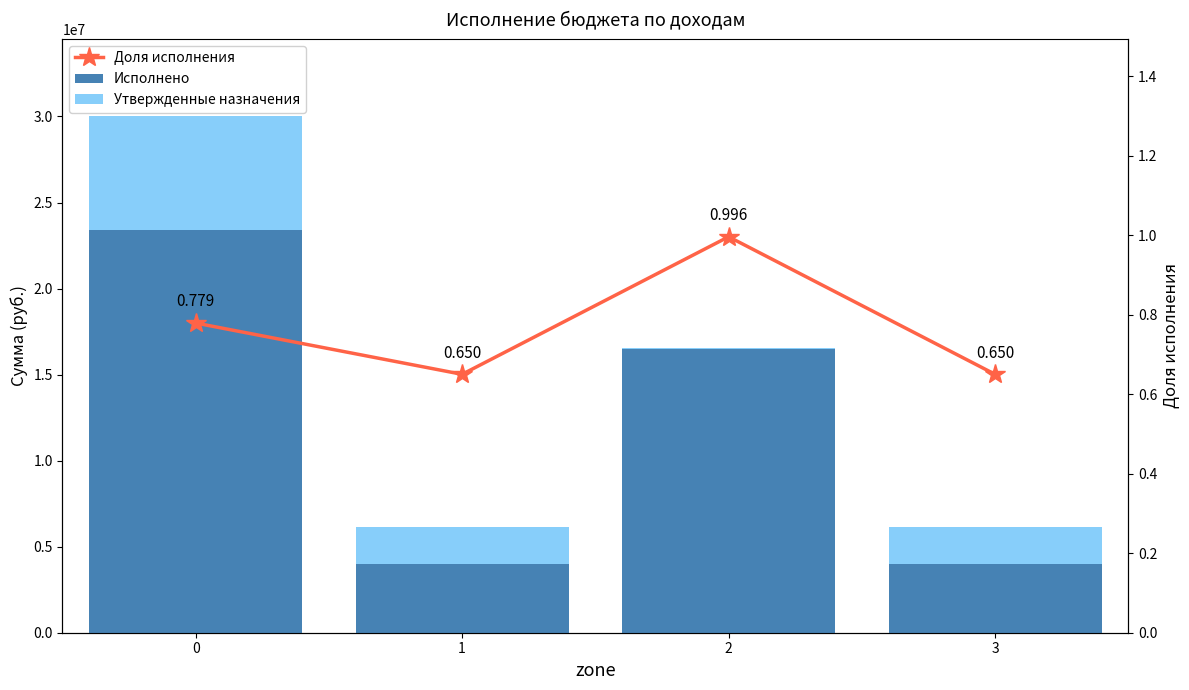

Which has a higher value, 2 or 3?

2